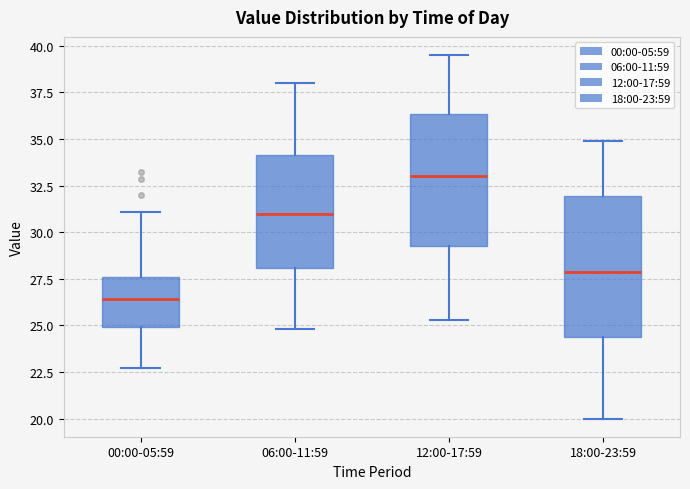

Which box's median line is the lowest?

00:00-05:59